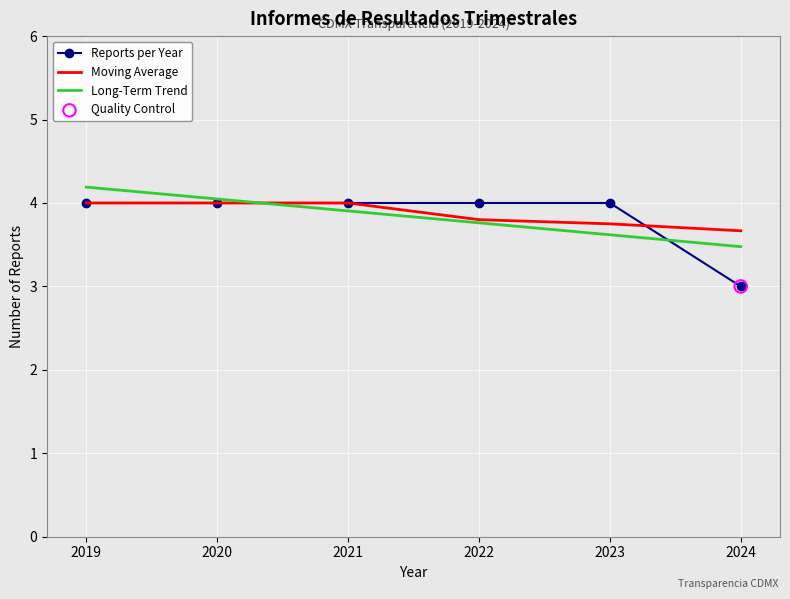

Which series has the largest range (max minus min)?

Reports per Year